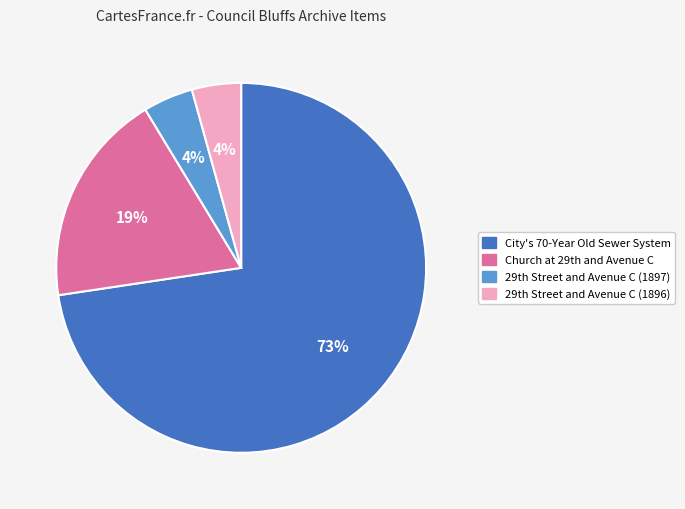

Which slice is the largest?

City's 70-Year Old Sewer System